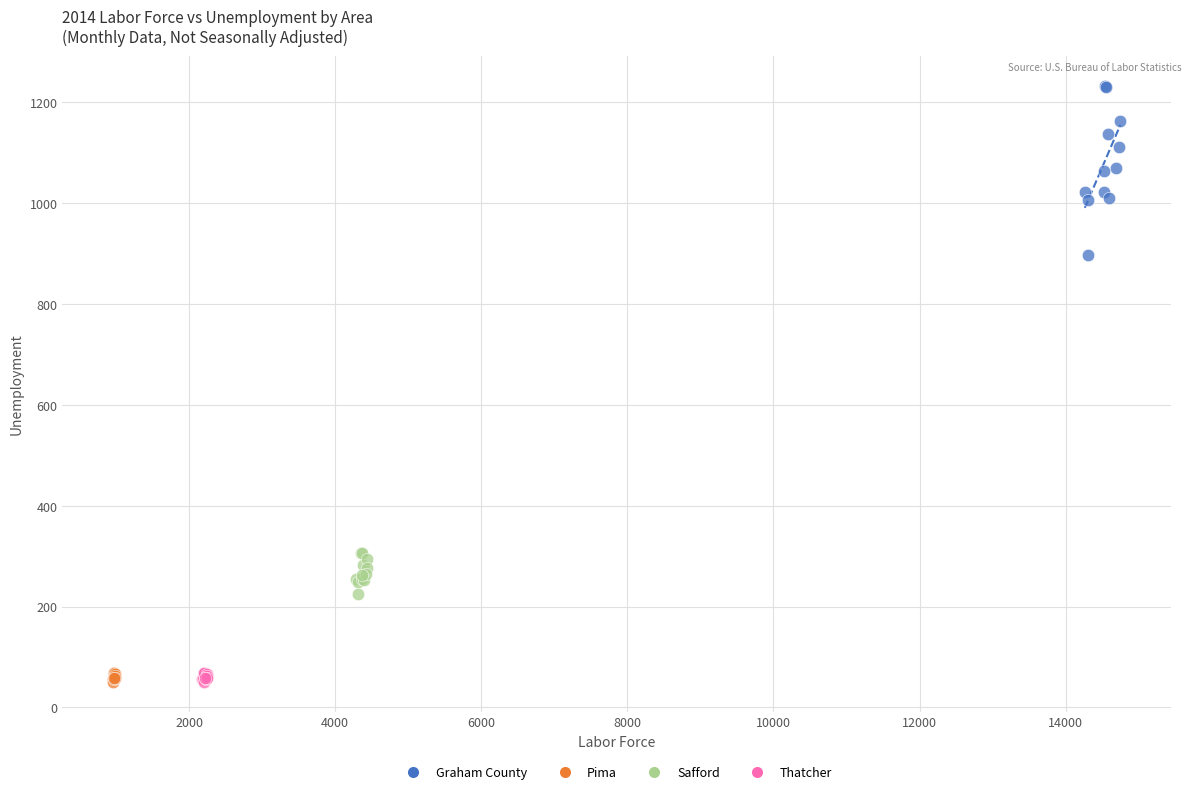

Which series contains the highest Y value?

Graham County